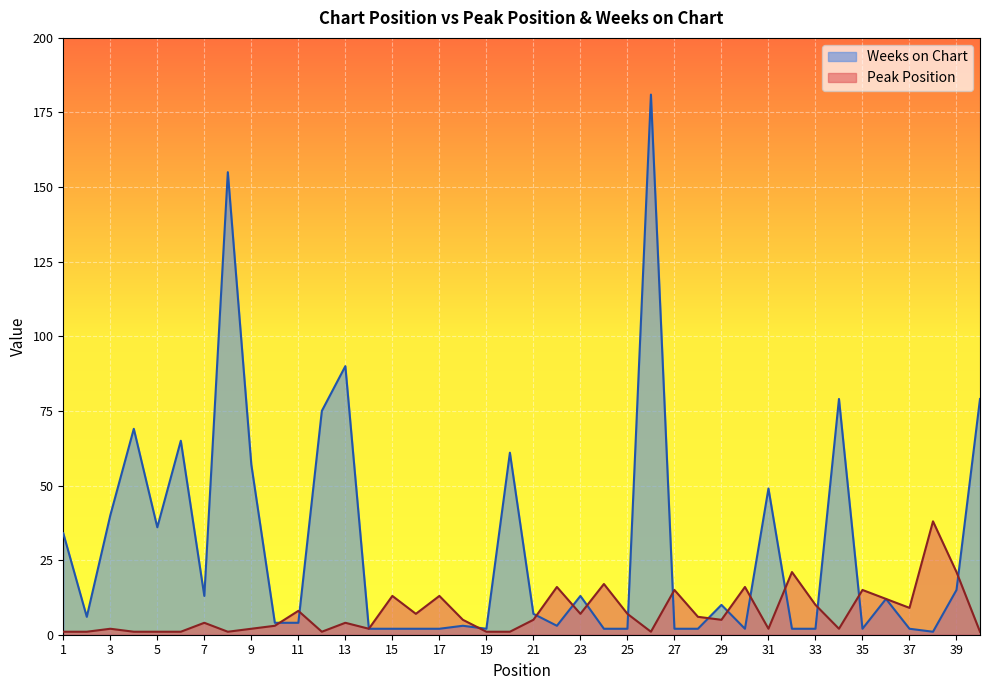

List the labels in order of Weeks on Chart value, smallest first.

38, 14, 15, 16, 17, 19, 24, 25, 27, 28, 30, 32, 33, 35, 37, 18, 22, 10, 11, 2, 21, 29, 36, 7, 23, 39, 1, 5, 3, 31, 9, 20, 6, 4, 12, 34, 40, 13, 8, 26